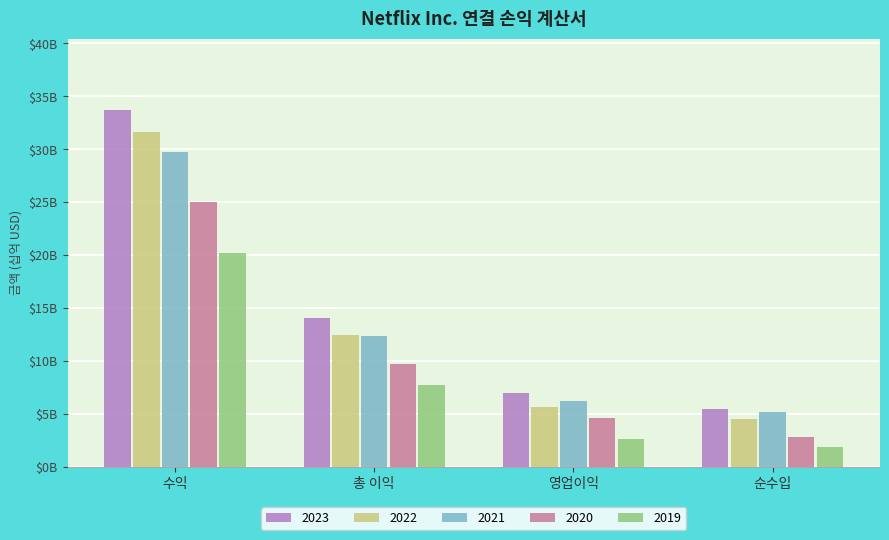

What is the spread (max minus min) of values at 수익?

13.6